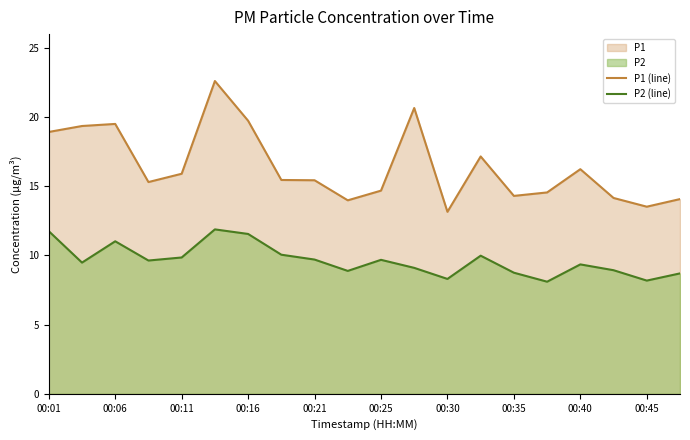

How many interior local peaks does the P1 (line) series have?

5